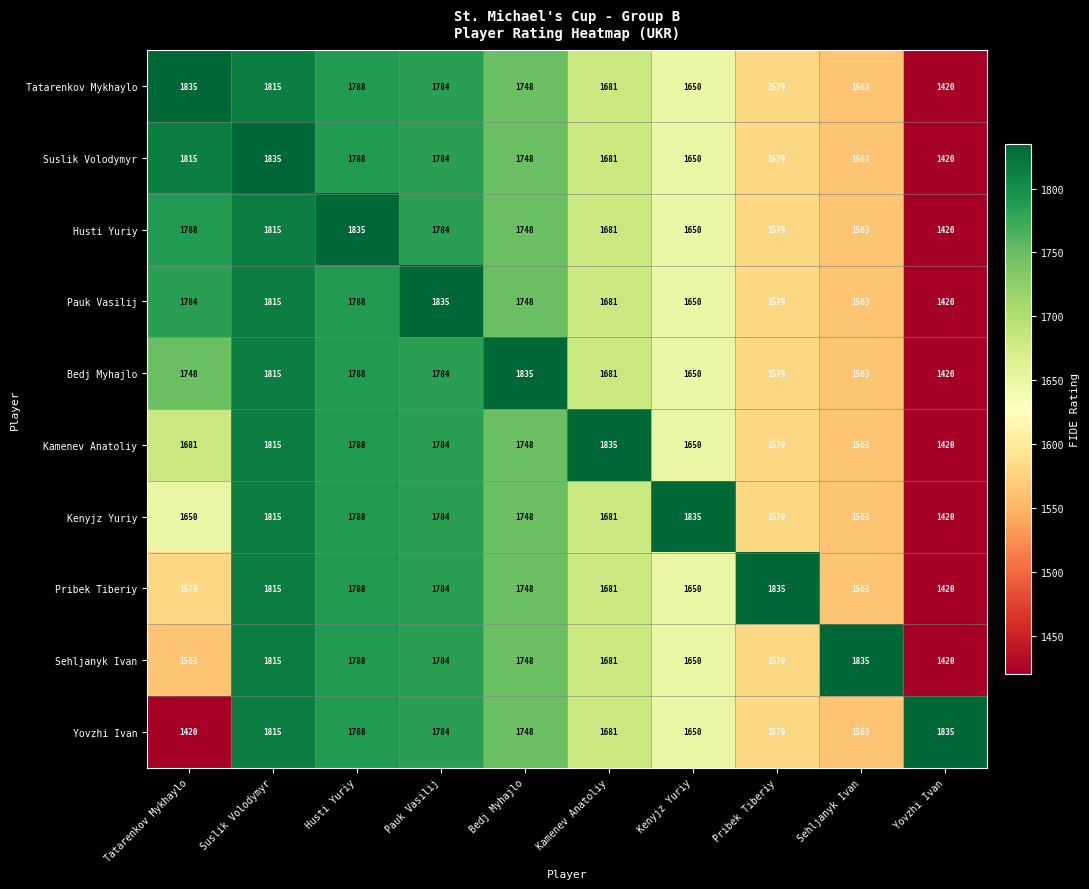

How many data points does each series have?

10